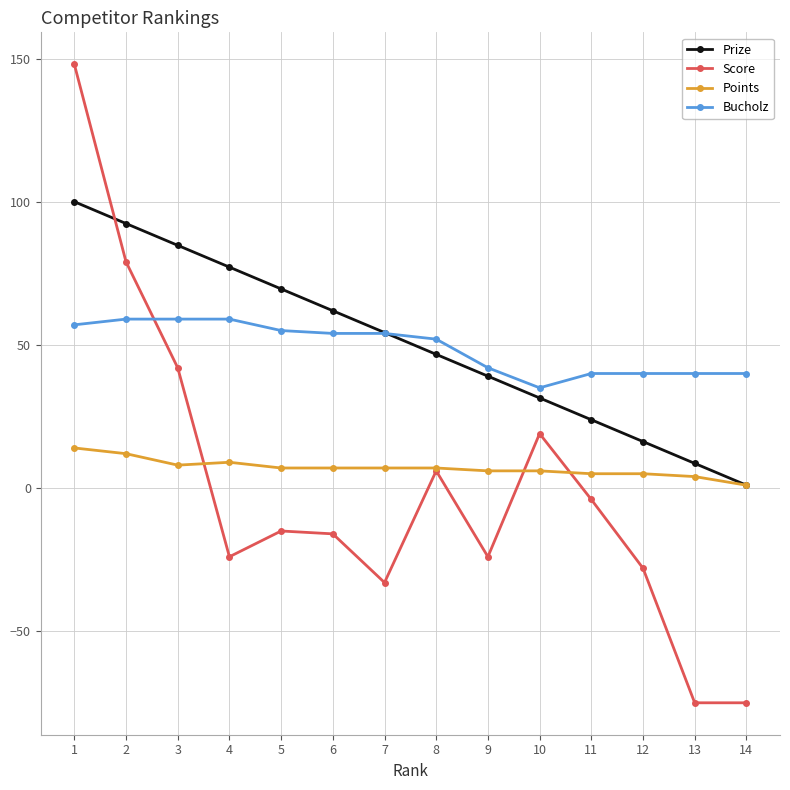

Is the value of Points at 2 greater than the value of Prize at 11?

No